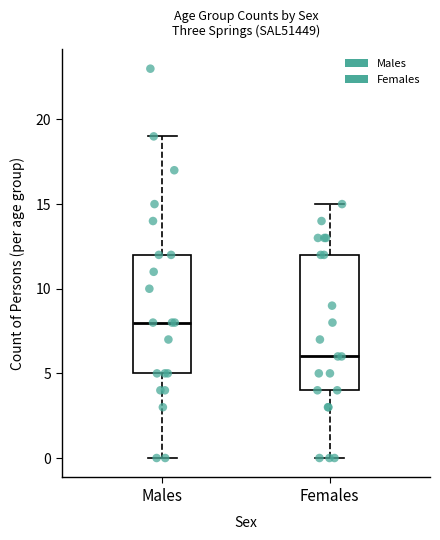

Reading left to right, transcribe this box plot: for each box, give where its median line is, the range the box spans, and where its two whiskers end, as read against the y-axis. The values are not printed on the chart, so give them approximately, as read against the axis.

Males: median 8, box 5 to 12, whiskers 0 to 19
Females: median 6, box 4 to 12, whiskers 0 to 15